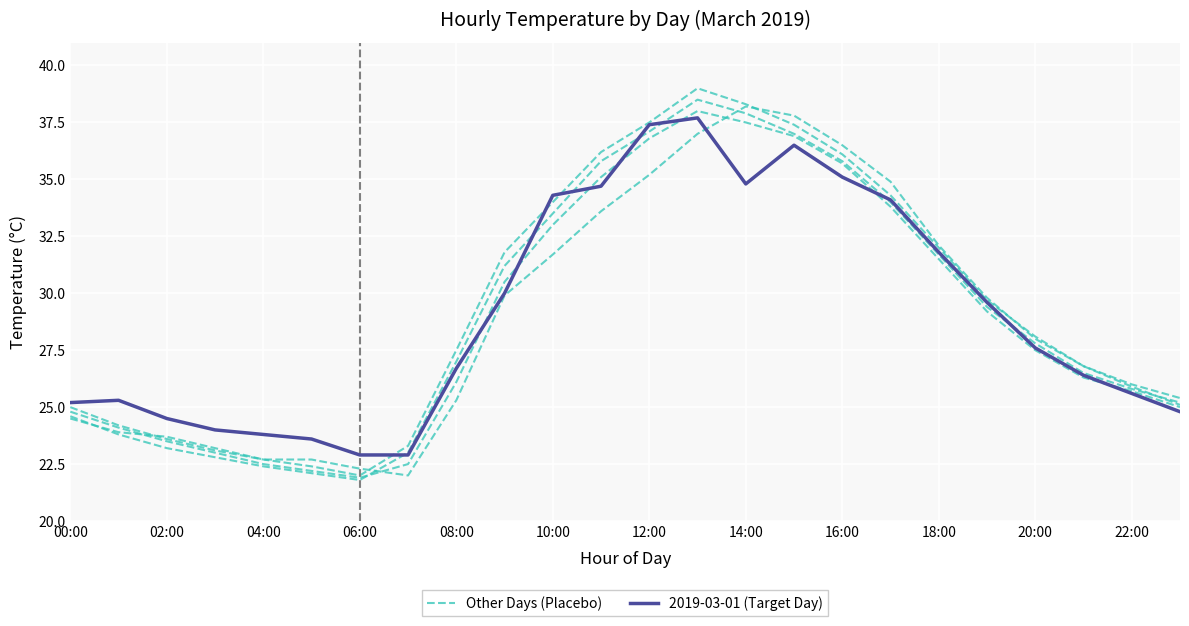

At which category is the sum across all series the highest?

13